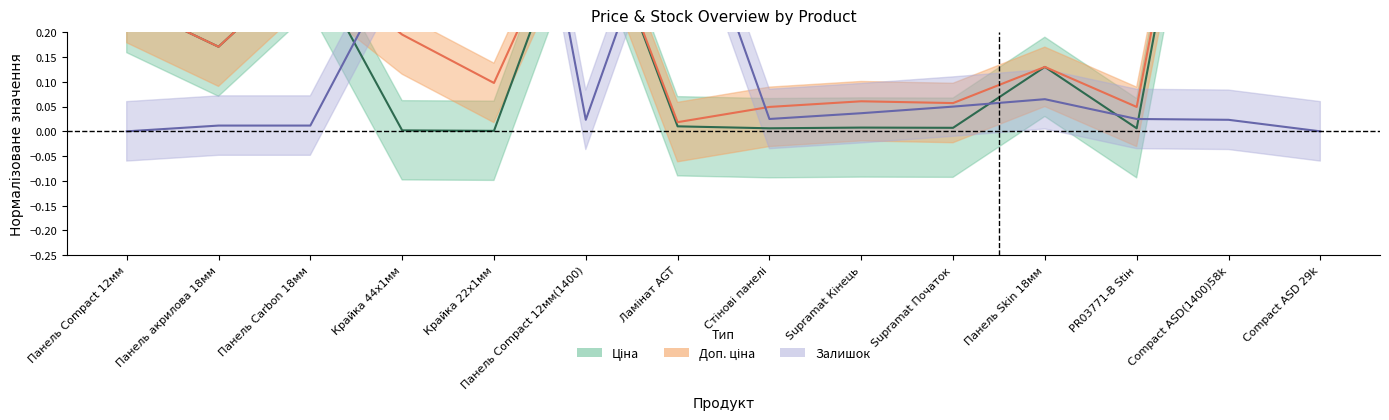

Is it true that Залишок equals 0.0 at Панель Compact 12мм(1400)?

True